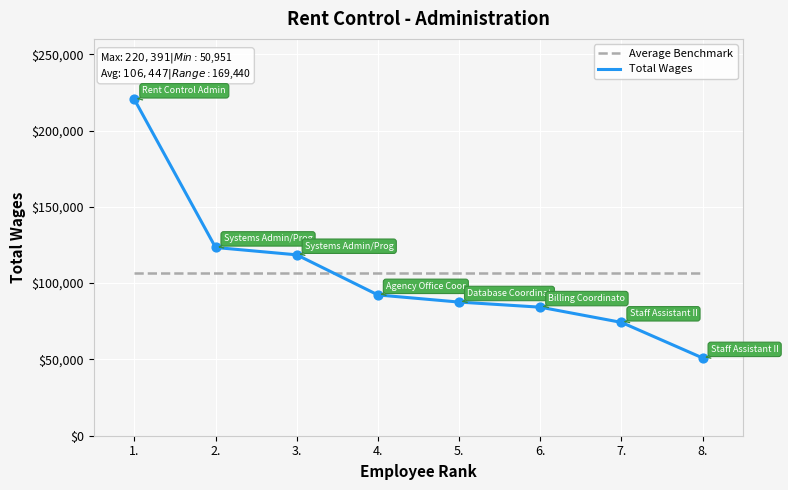

Is the value of Total Wages at 5. greater than the value of Average Benchmark at 7.?

No